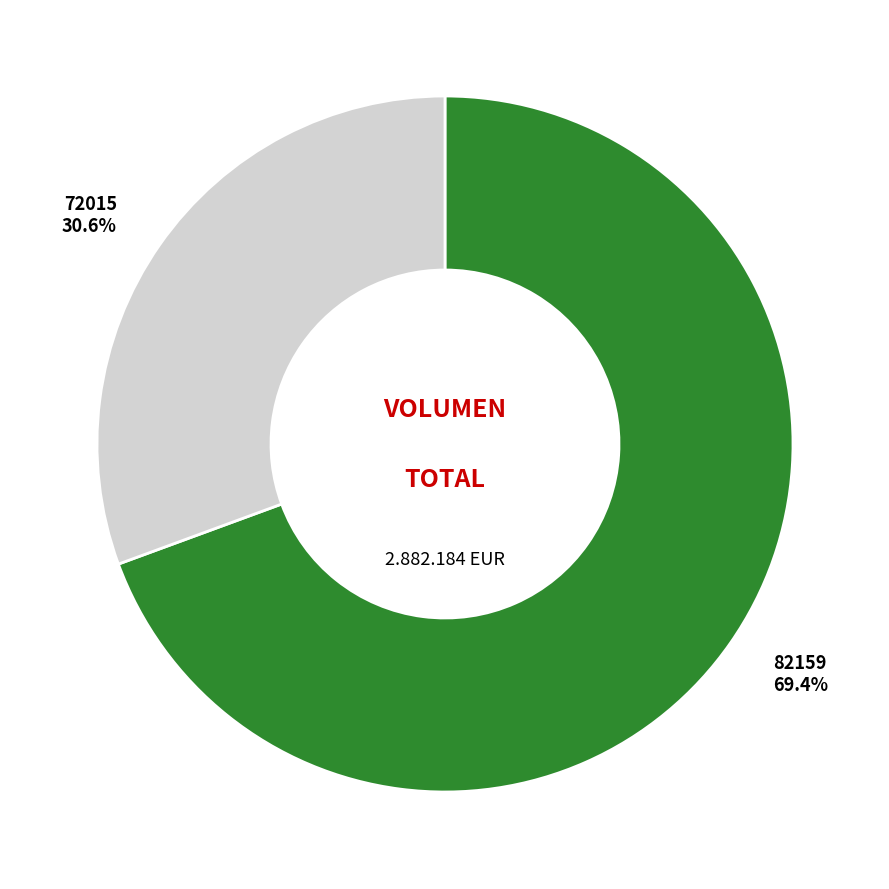

The 72015 slice represents 38% of the pie. True or false?

False